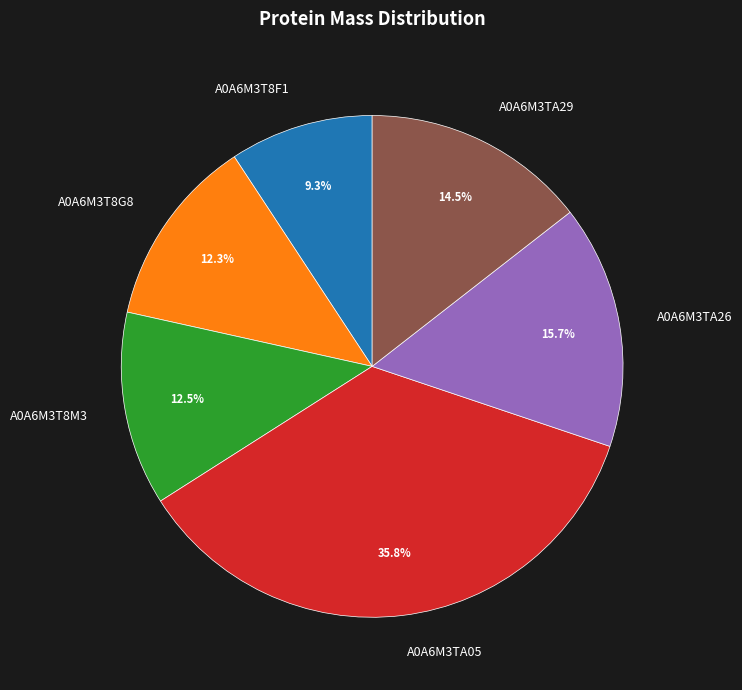

What portion of the pie excludes A0A6M3T8M3?

87.5%